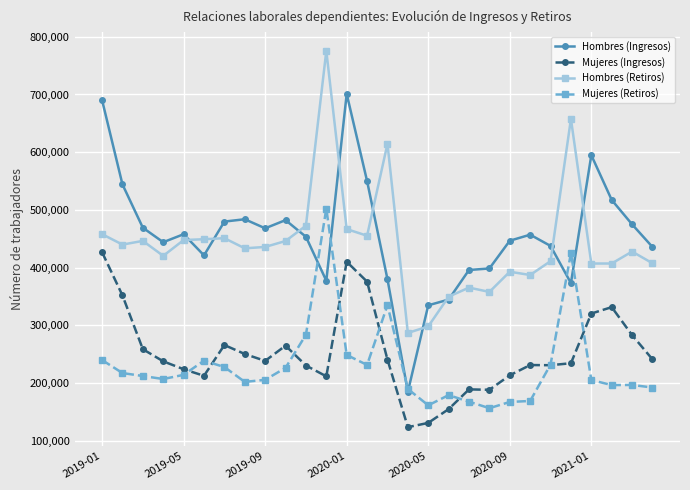

What is the minimum value shown in the chart?

123610